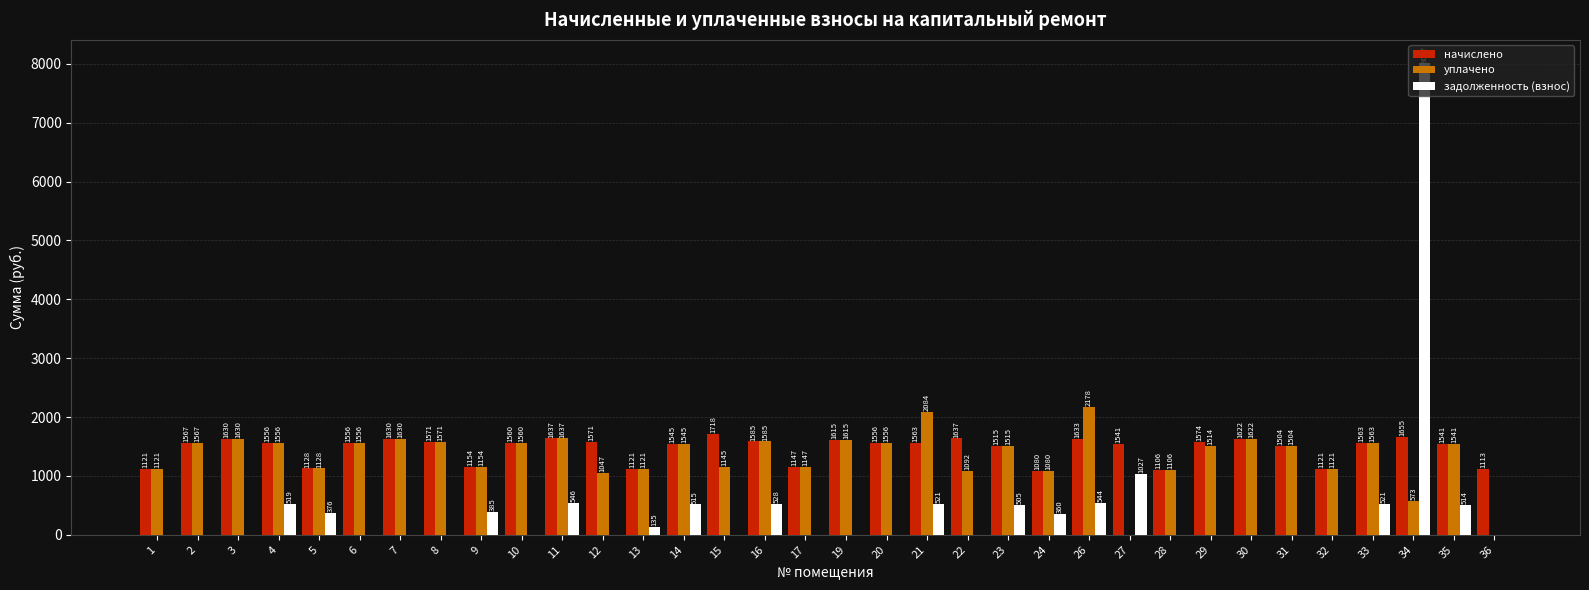

What is the greatest value displayed?

8006.8